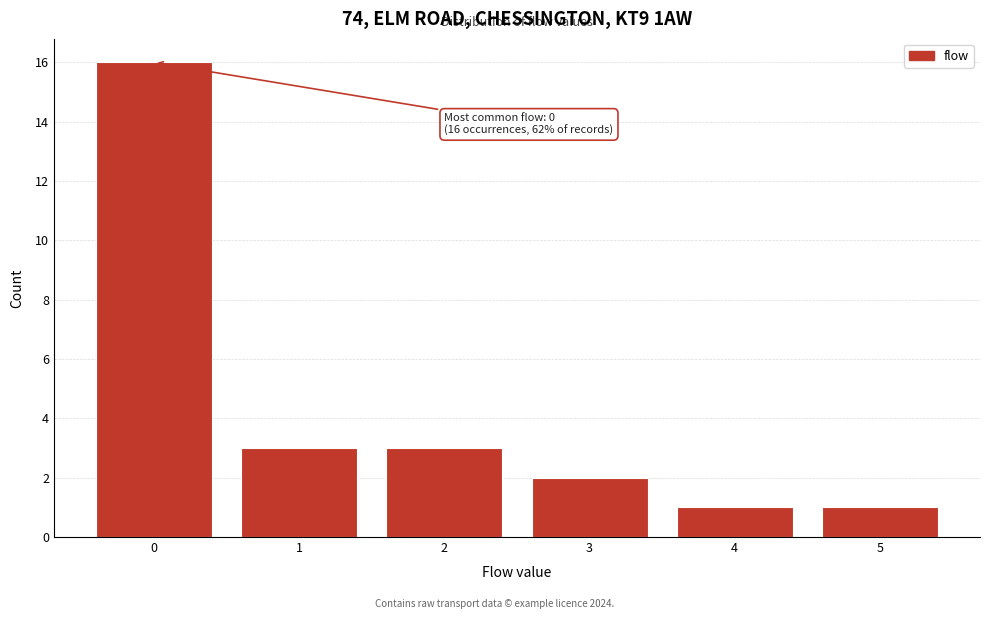

Which range on the x-axis has the tallest bar?

-0.5 to 0.5